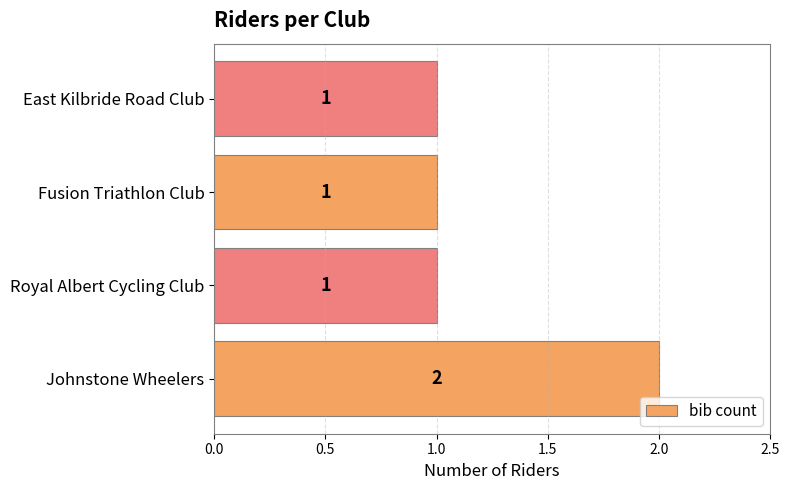

Is it true that the value at Fusion Triathlon Club is 1?

True